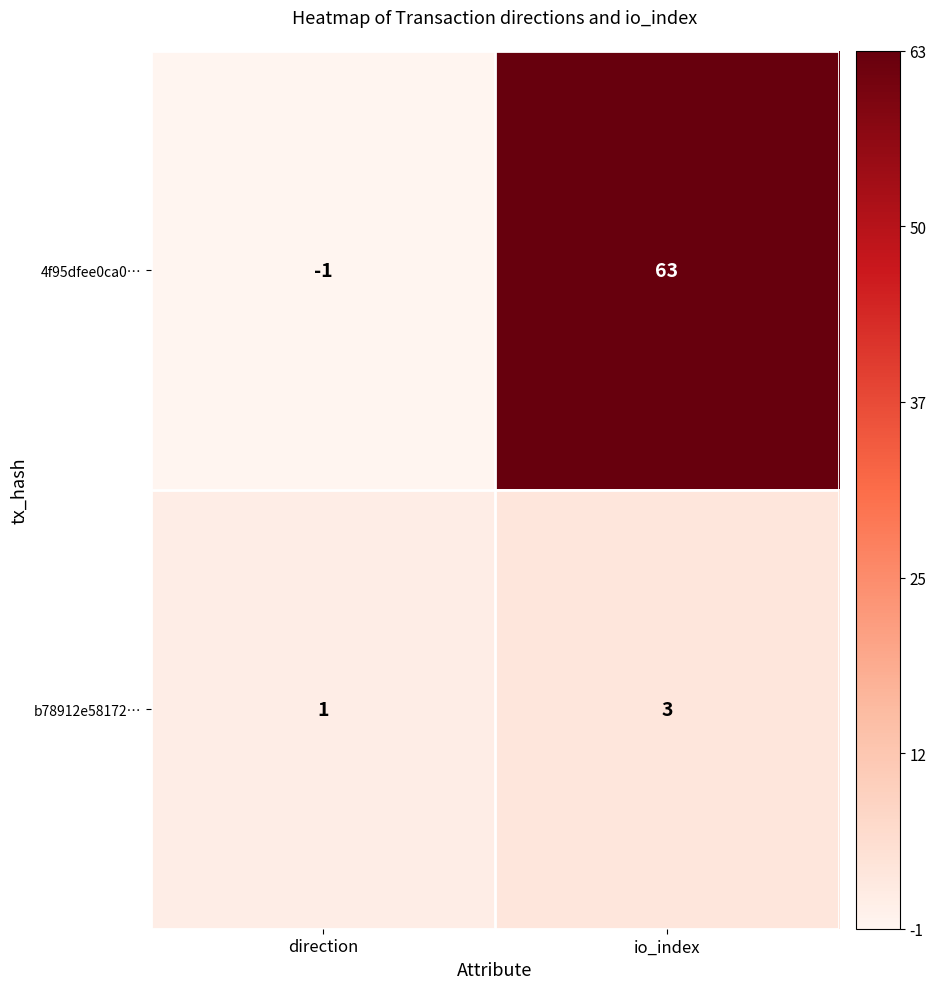

Which series changed the most between direction and io_index?

4f95dfee0ca0…